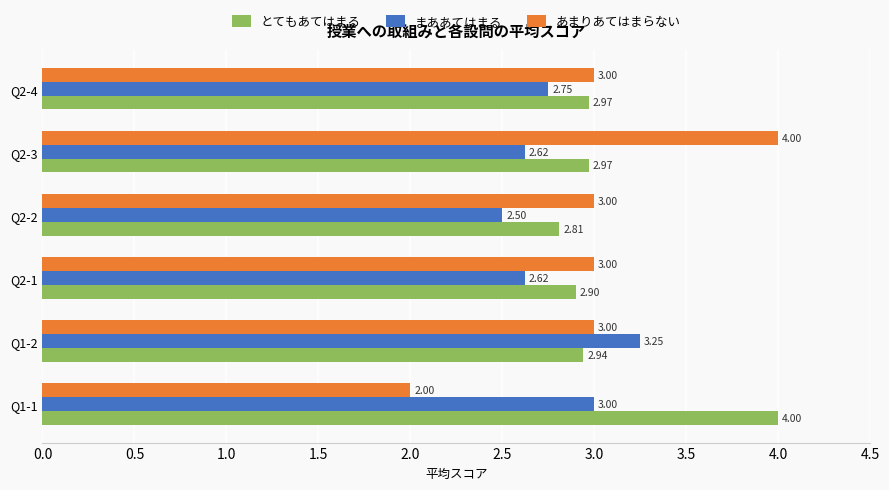

List the series in order of their overall mean, highest first.

とてもあてはまる, あまりあてはまらない, まああてはまる